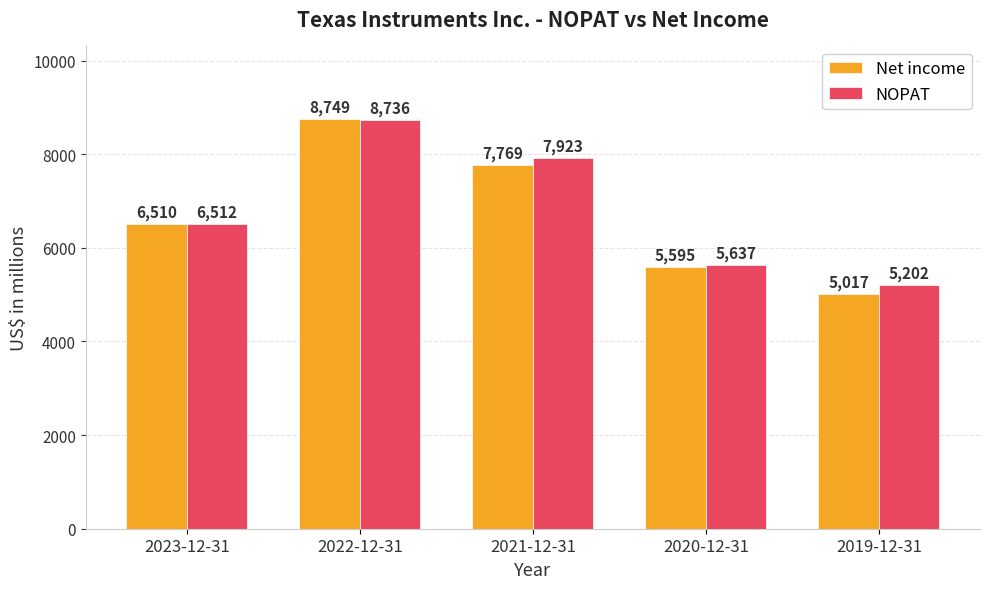

Reading left to right, list all the values displayed in this chart.

Net income: 6510	8749	7769	5595	5017
NOPAT: 6512	8736	7923	5637	5202